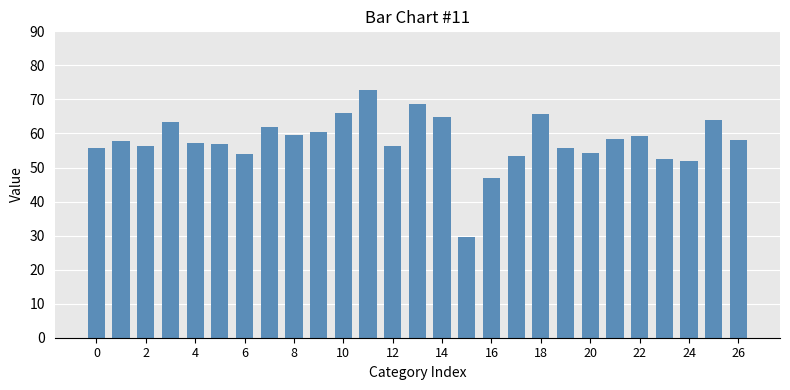

What is the smallest value displayed?

29.6